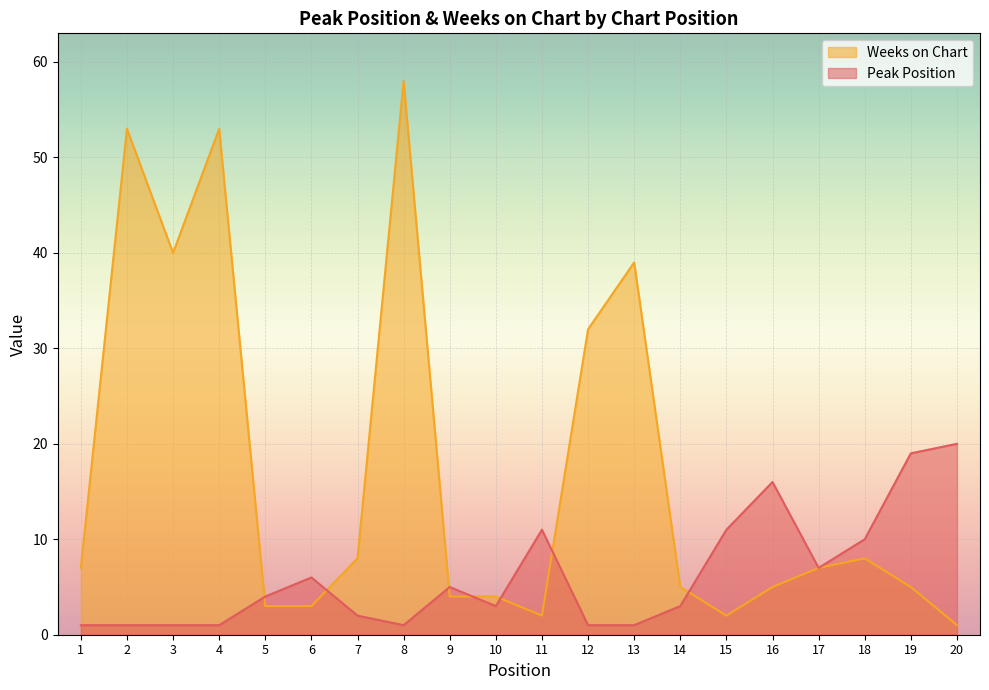

True or false: Weeks on Chart and Peak Position cross at least once.

True